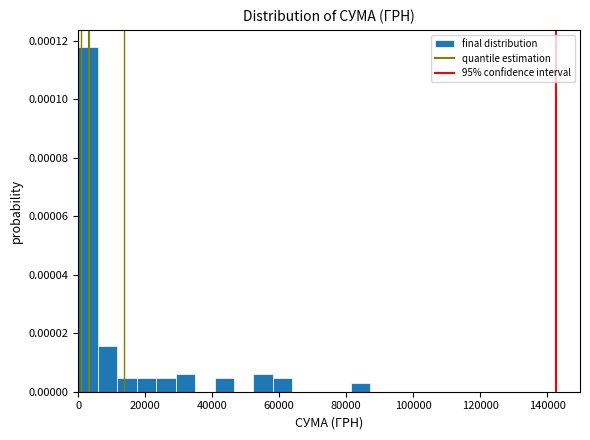

Around what value on the x-axis is the tallest bar? Give the approximate position of its centre, as read against the axis.

2000